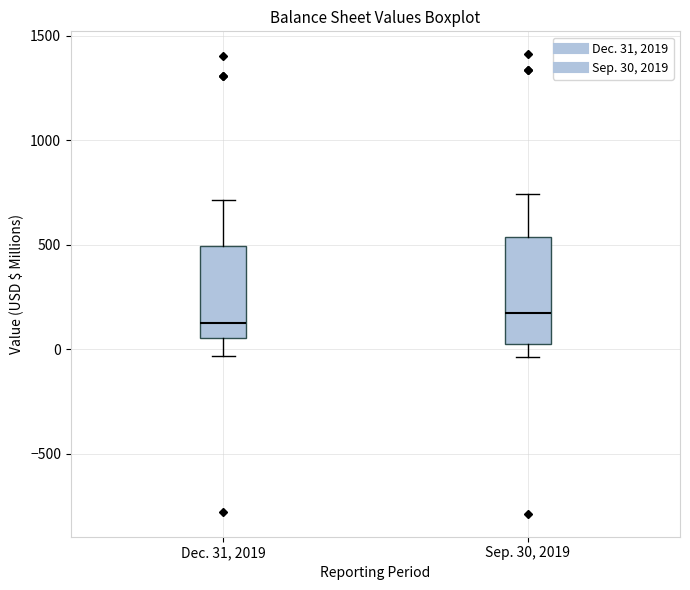

Reading left to right, read every box against the y-axis: the position of its median line, the range the box covers, and the ends of its whiskers. The values are not printed on the chart, so give them approximately, as read against the axis.

Dec. 31, 2019: median 150, box 50 to 500, whiskers -50 to 700
Sep. 30, 2019: median 150, box 50 to 550, whiskers -50 to 750